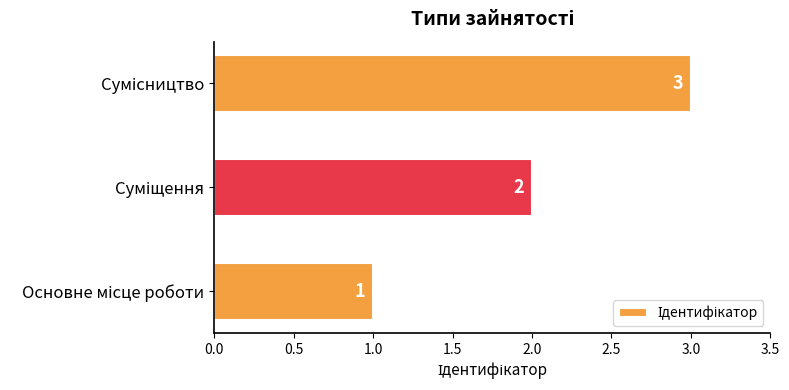

How many values are between 1 and 3?

3